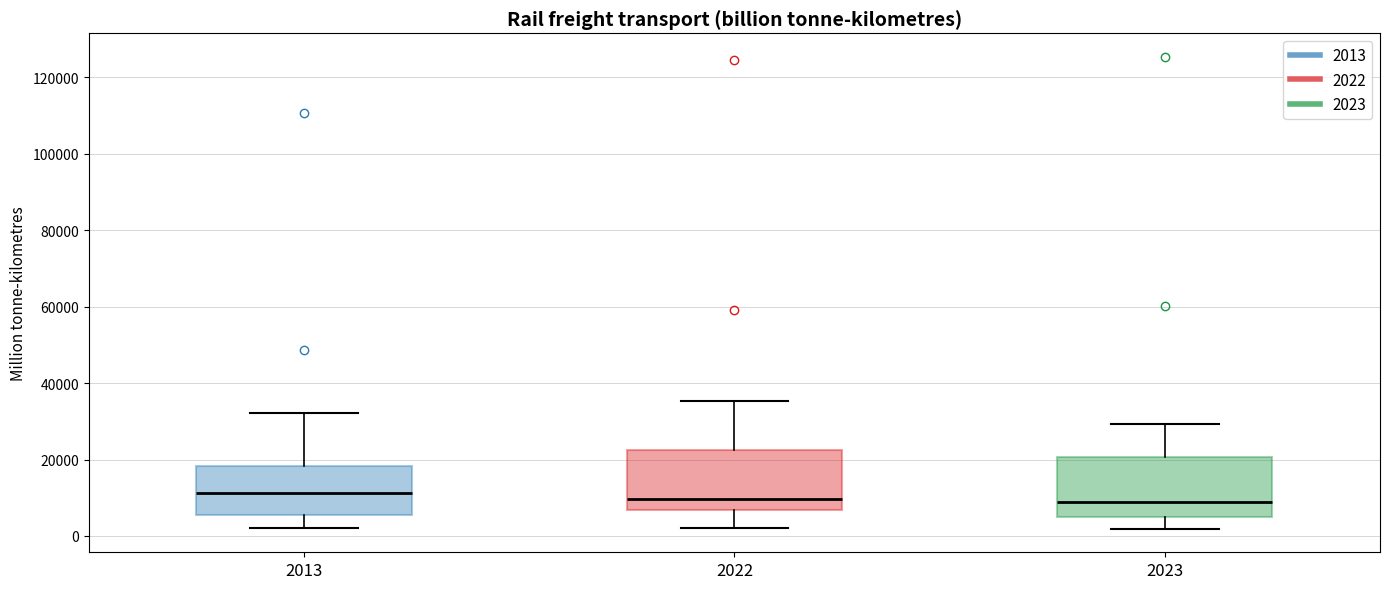

Reading left to right, transcribe this box plot: for each box, give where its median line is, the range the box spans, and where its two whiskers end, as read against the y-axis. The values are not printed on the chart, so give them approximately, as read against the axis.

2013: median 12000, box 6000 to 18000, whiskers 2000 to 32000
2022: median 10000, box 6000 to 22000, whiskers 2000 to 36000
2023: median 8000, box 6000 to 20000, whiskers 2000 to 30000